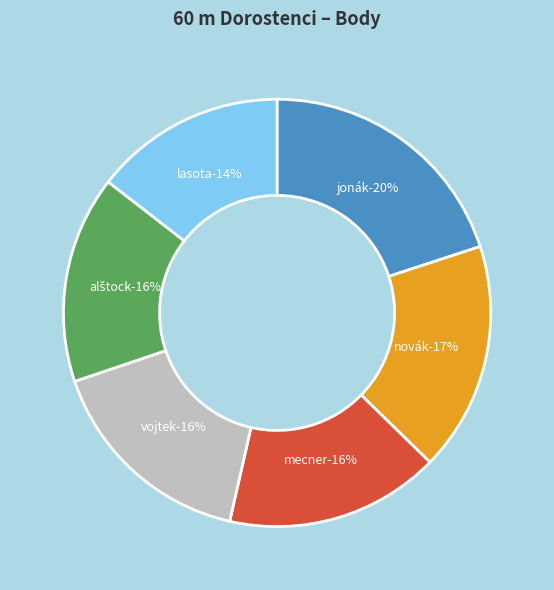

How much of the chart is everything except Mecner Jakub?

83.8%